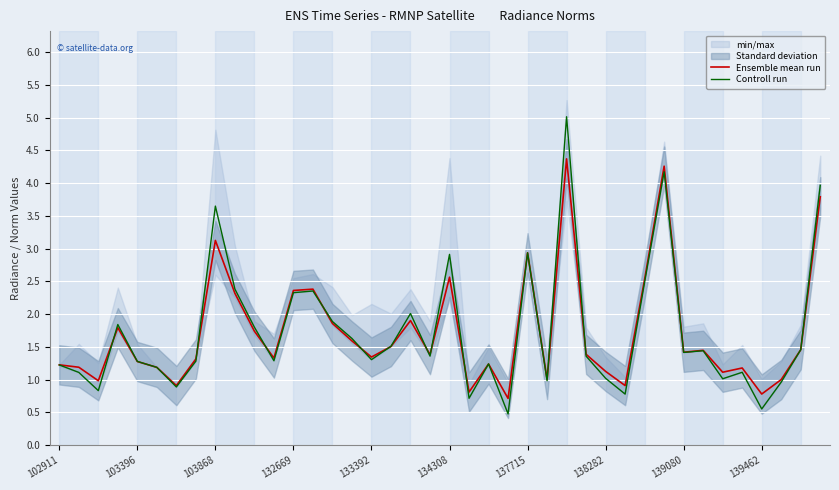

Is it true that Ensemble mean run equals 2.9 at 137715?

True